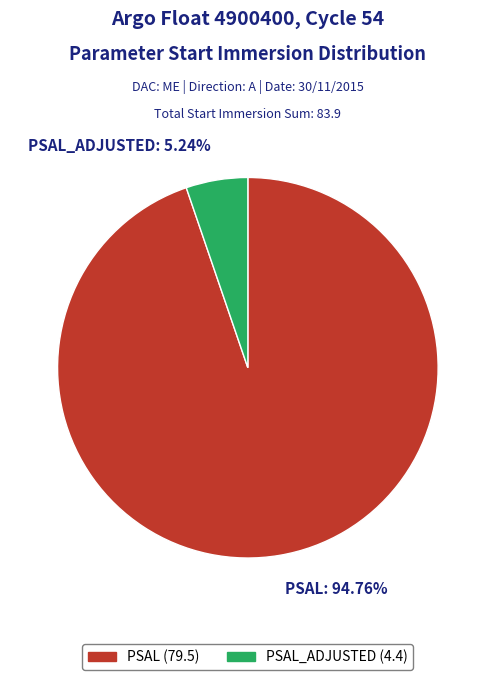

Which slice represents more than half of the pie?

PSAL: 94.76%